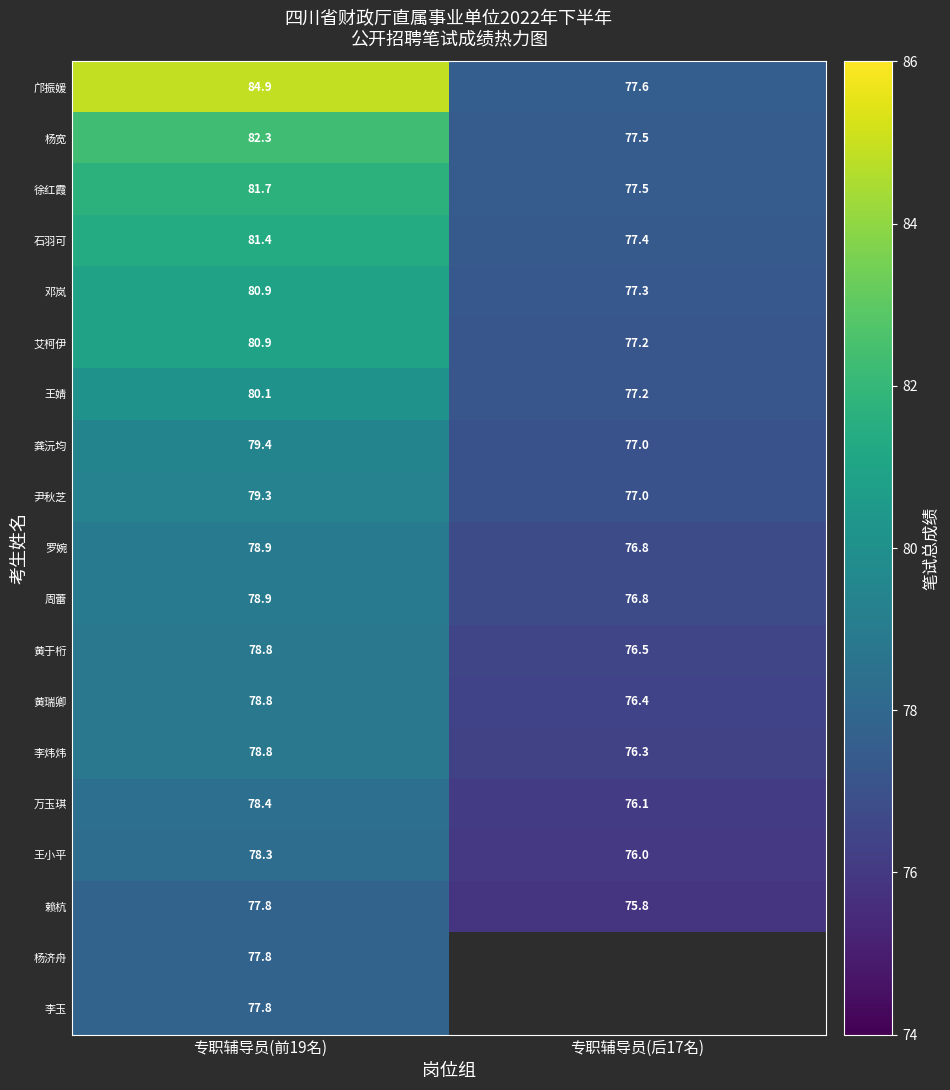

Which category has the lowest value in the 杨宽 series?

专职辅导员(后17名)